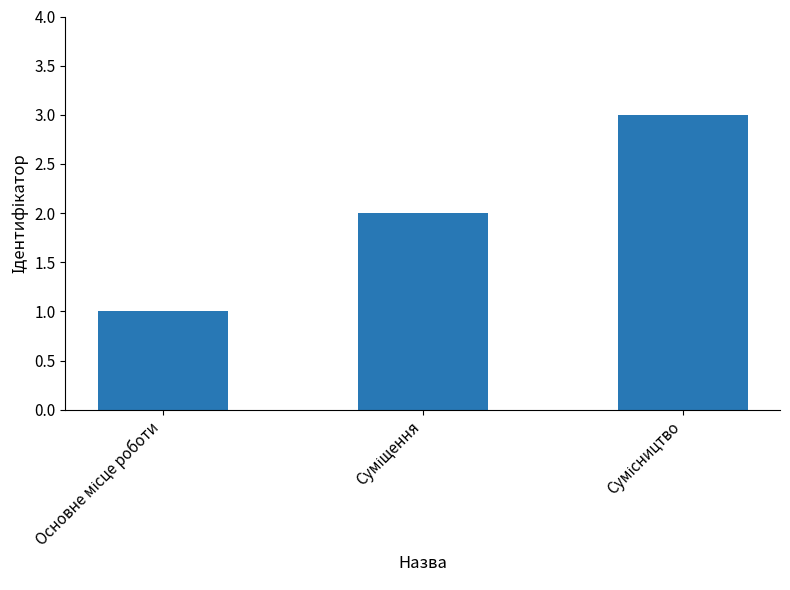

What is the greatest value displayed?

3